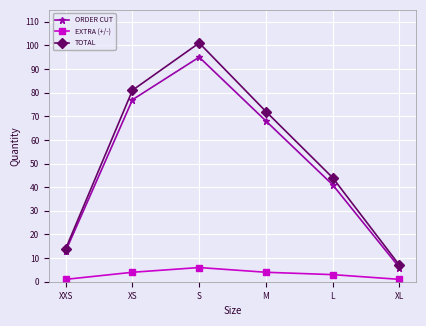

Is it true that ORDER CUT equals 13 at XXS?

True